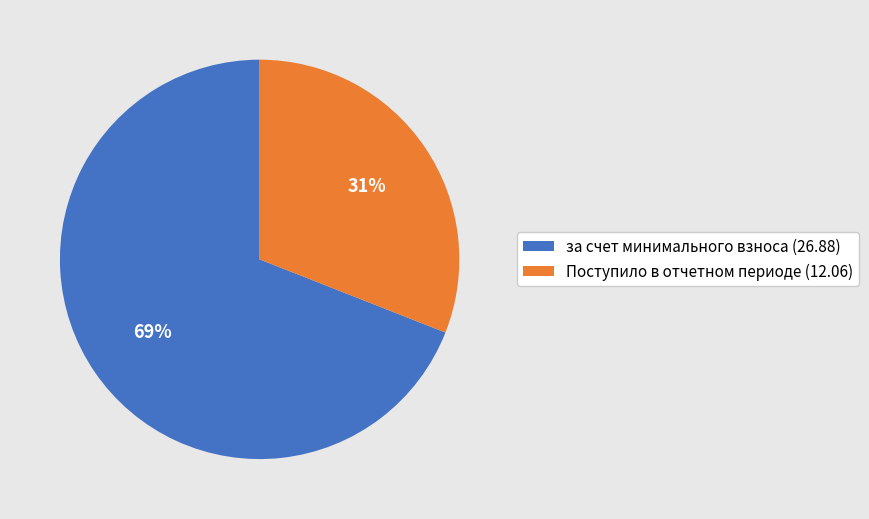

Is it true that за счет минимального взноса (26.88) is 69% of the pie?

True